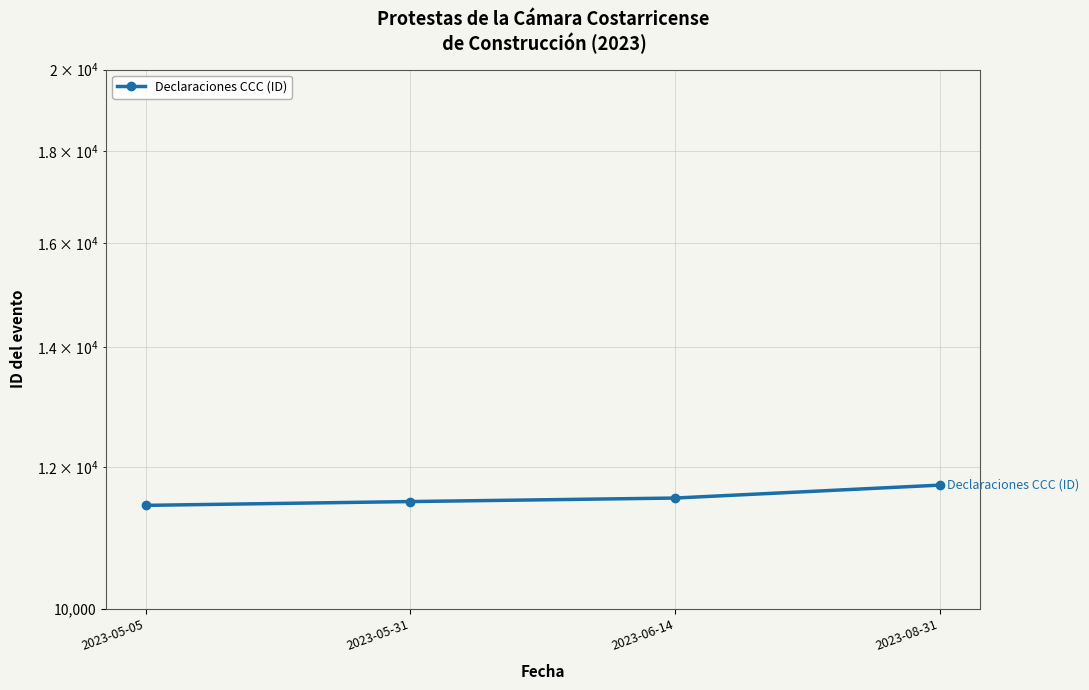

What is the difference between the maximum and minimum values?

301